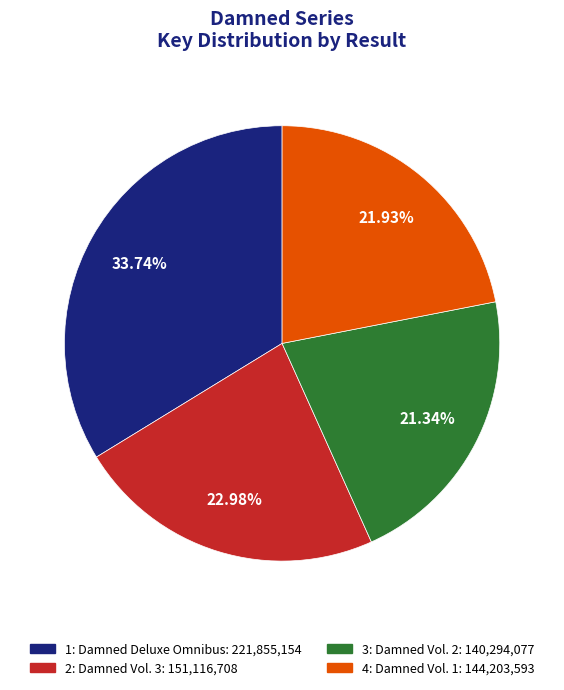

To the nearest percent, what is the difference between the 4: Damned Vol. 1 and 1: Damned Deluxe Omnibus slice percentages?

12%